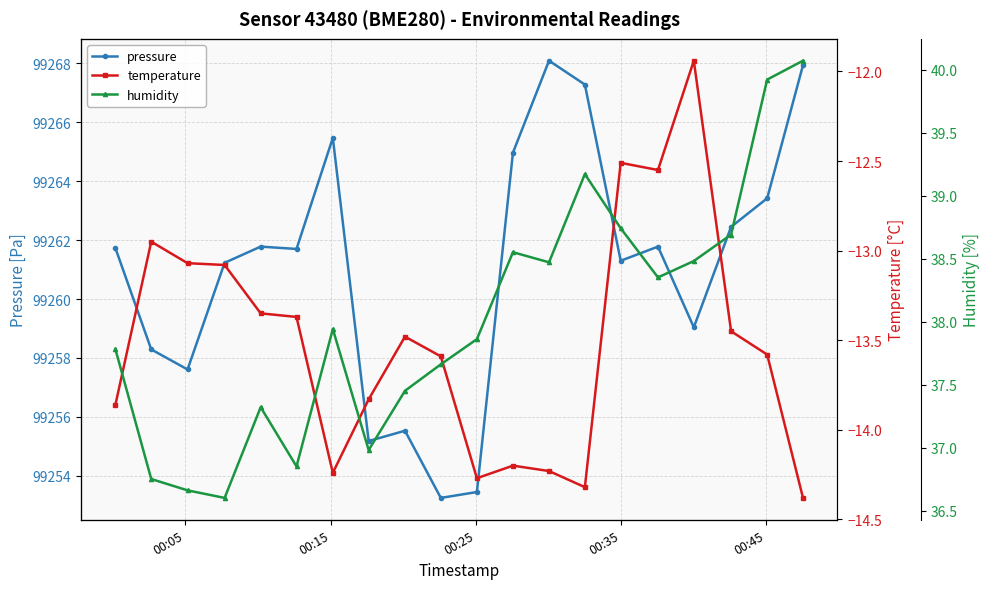

True or false: pressure has more than 1 interior local peaks.

True